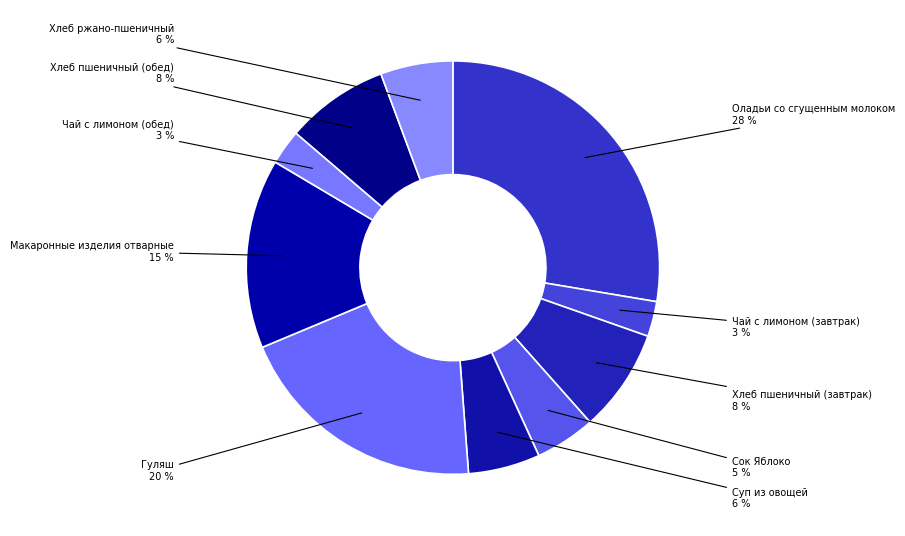

Is there a majority slice in this chart?

No